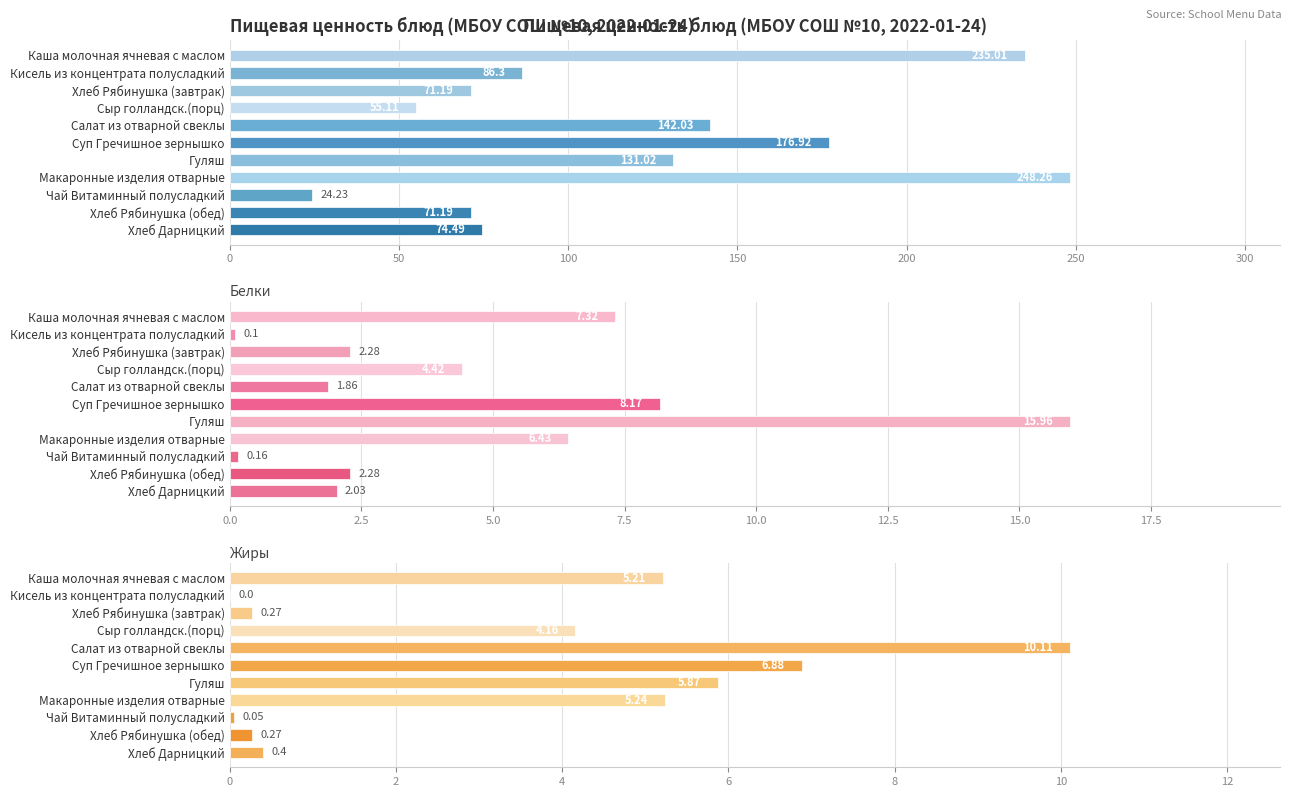

Which series has the largest total across all categories?

Калорийность